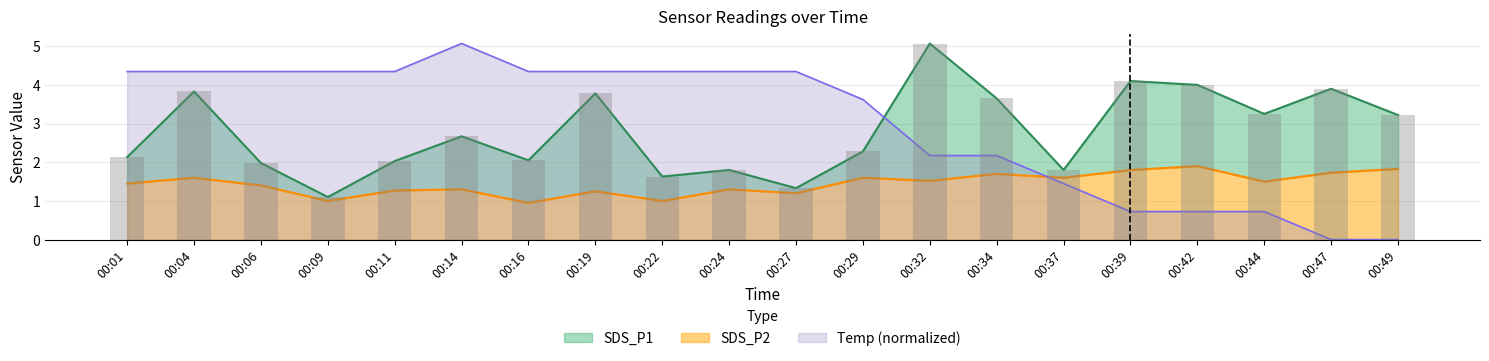

Between 00:27 and 00:47, which series saw the biggest shift?

Temp